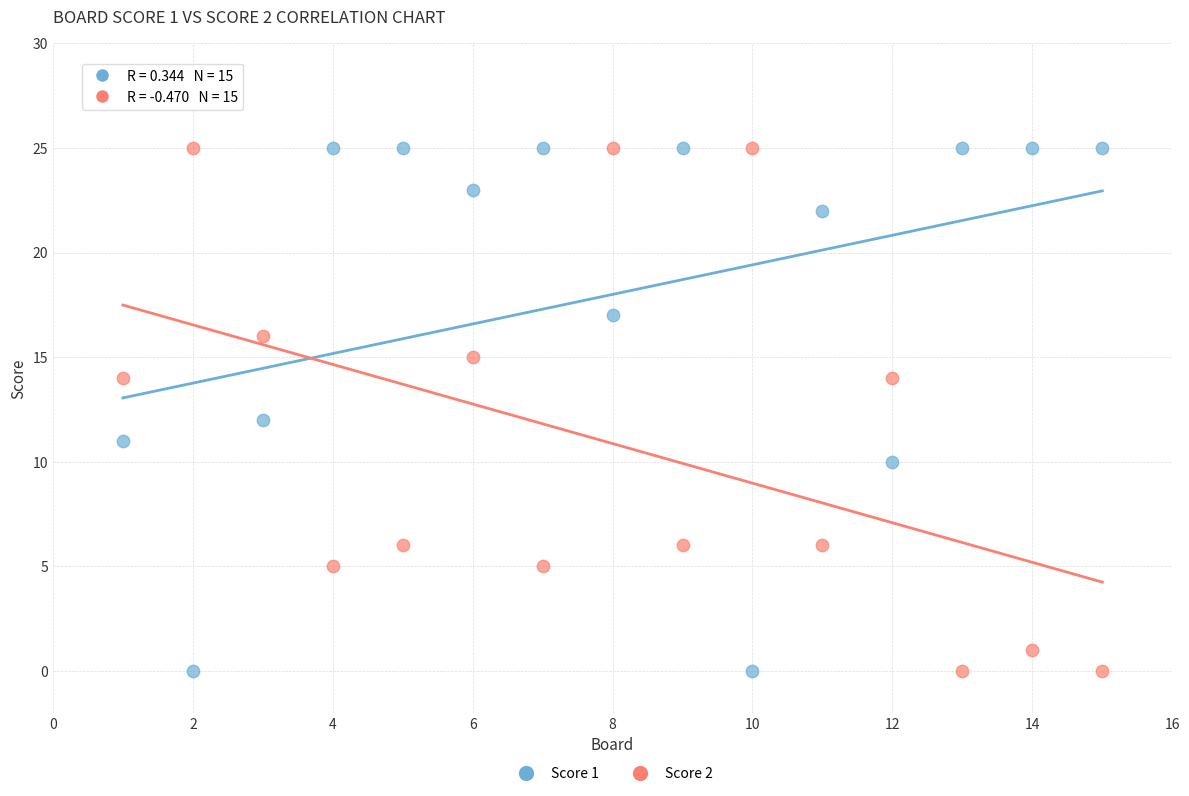

Across all data points, what is the range of X values (max minus min)?

14